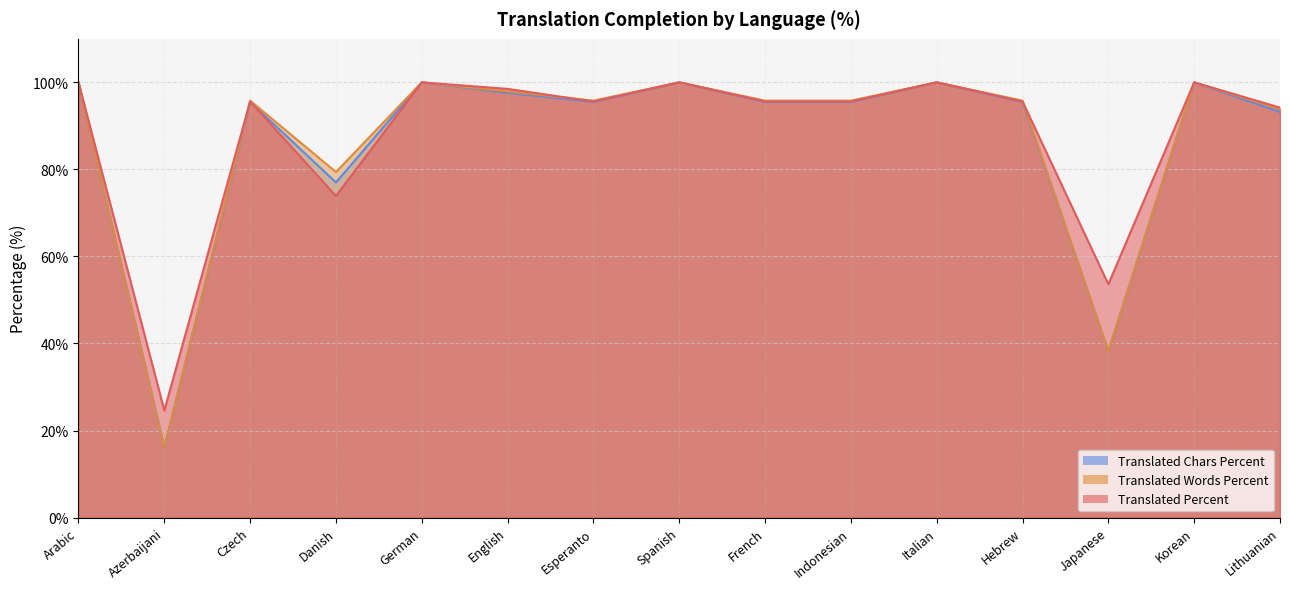

What is the smallest value displayed?

16.0